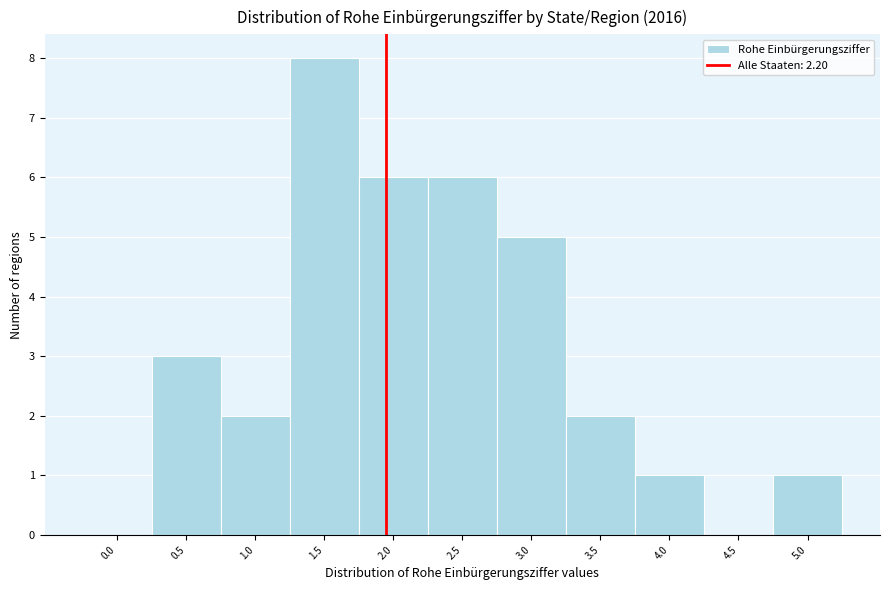

Reading left to right, list all the values displayed in this chart.

0.0=0	0.5=3	1.0=2	1.5=8	2.0=6	2.5=6	3.0=5	3.5=2	4.0=1	4.5=0	5.0=1